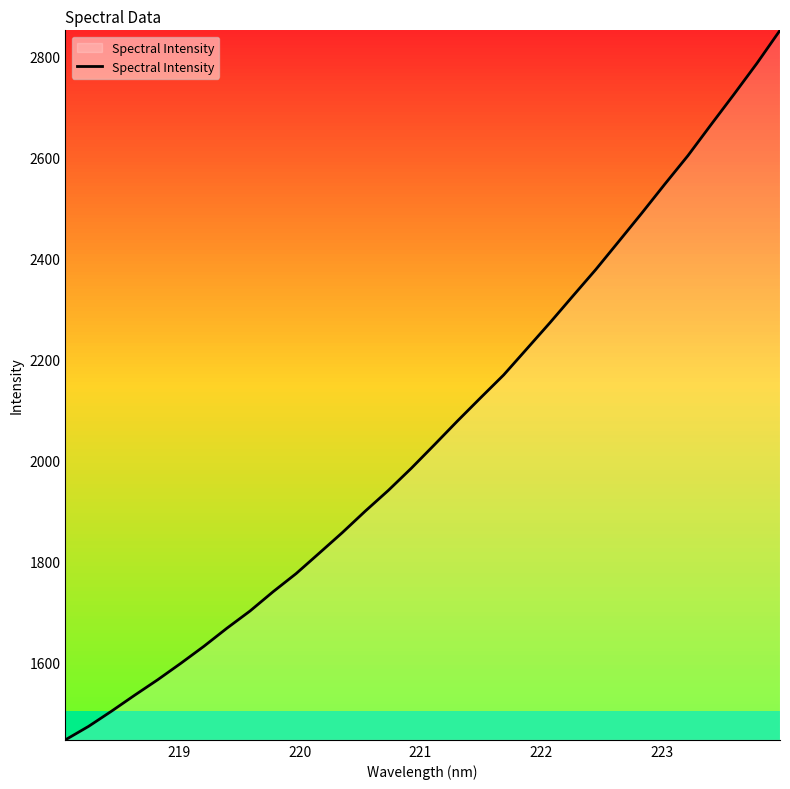

What is the greatest value displayed?

2852.5